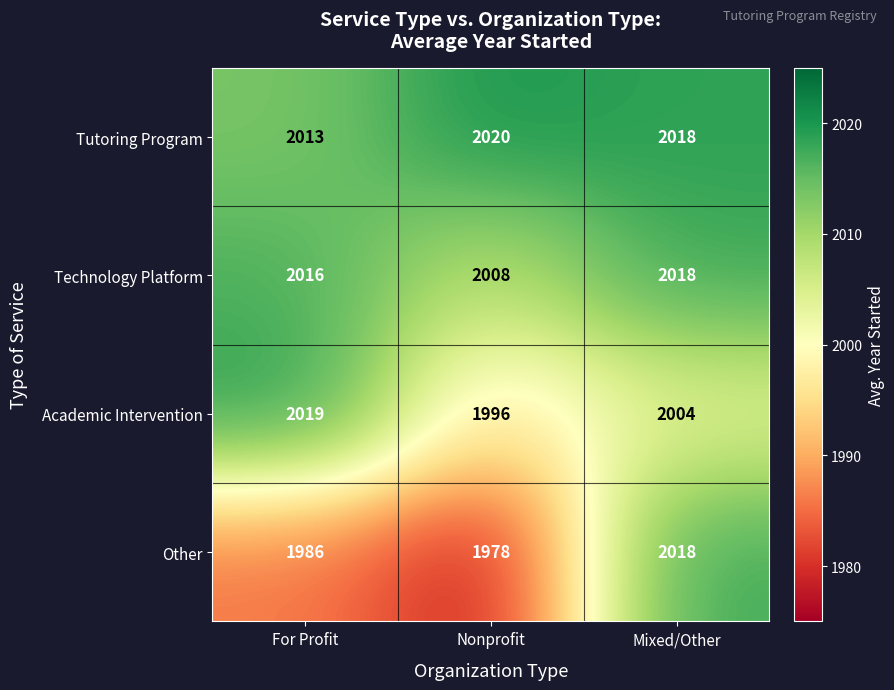

What is the average value of the Tutoring Program series?

2017